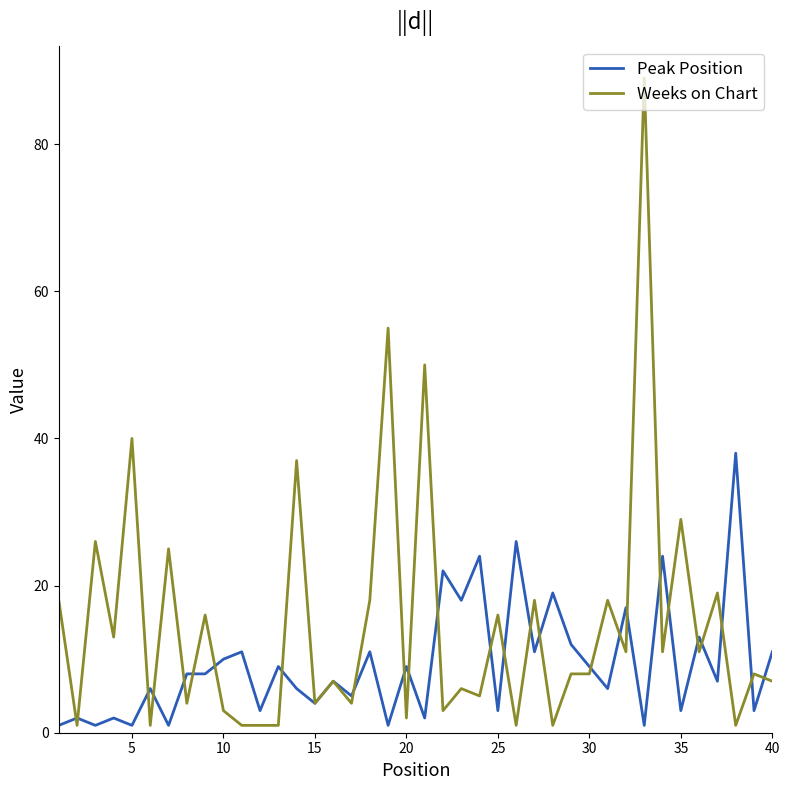

Rank the series by their maximum value, from lowest to highest.

Peak Position, Weeks on Chart